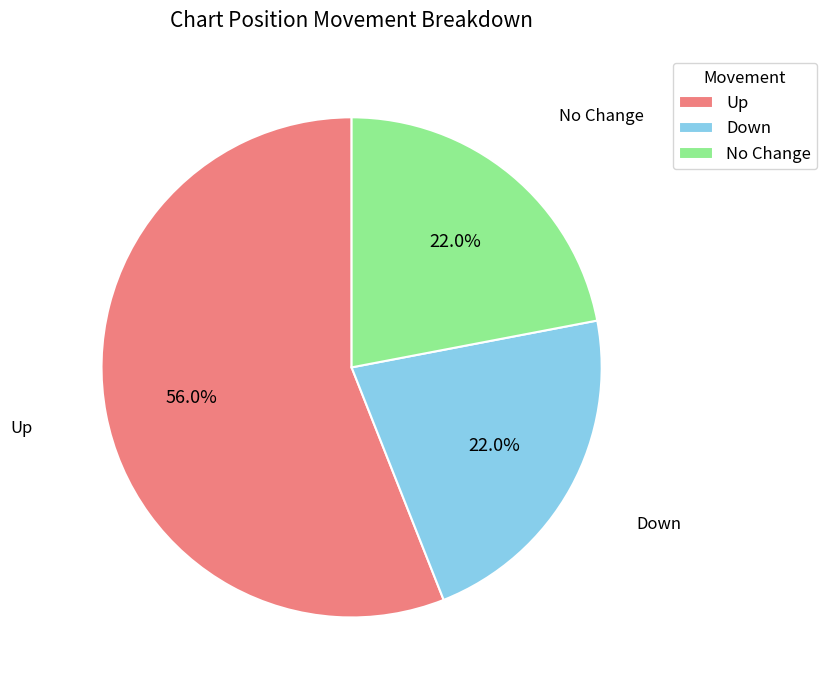

Is there a majority slice in this chart?

Yes